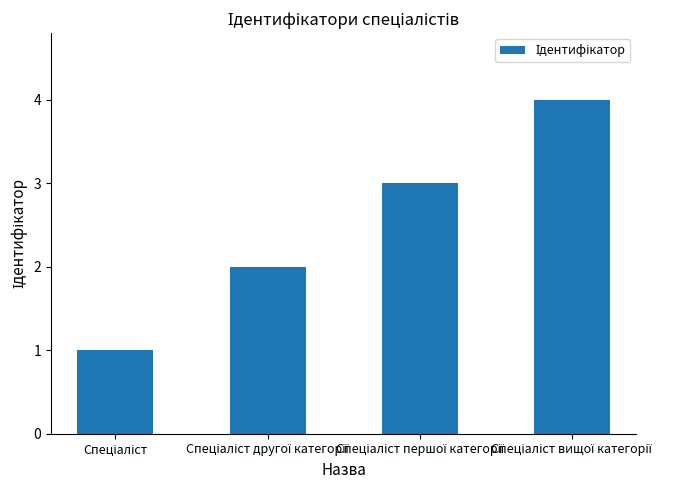

What is the sum of all values?

10